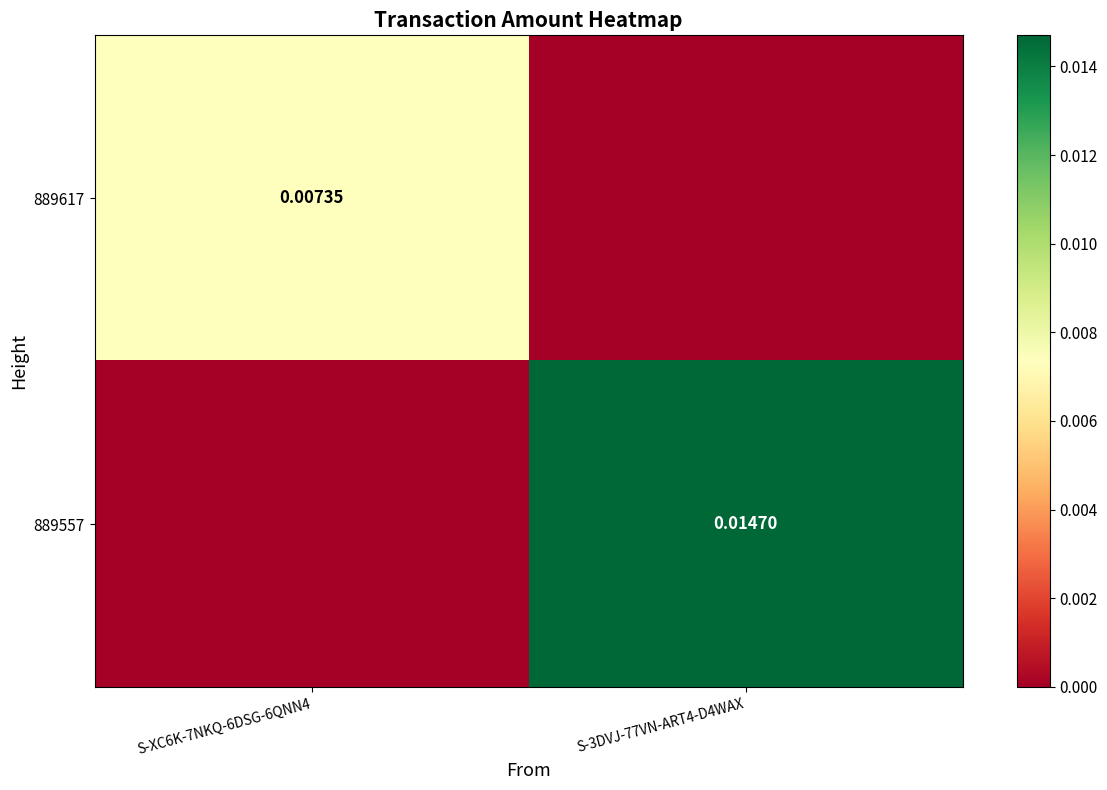

At which category is the sum across all series the highest?

S-3DVJ-77VN-ART4-D4WAX